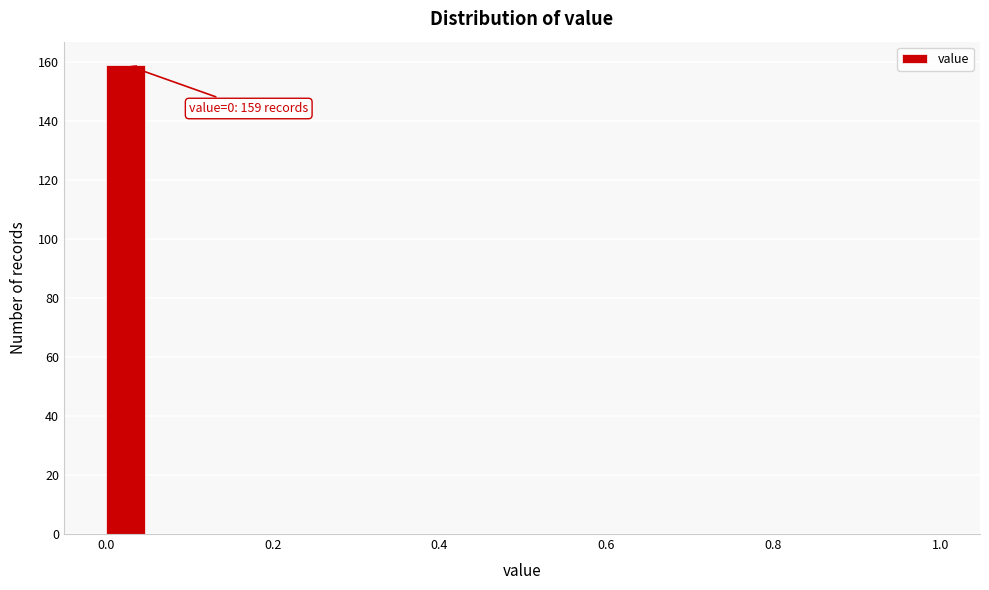

Around what value on the x-axis is the tallest bar? Give the approximate position of its centre, as read against the axis.

0.02